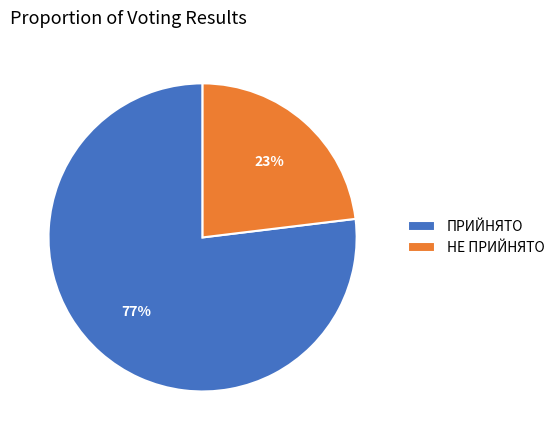

Count the number of slices in the pie.

2